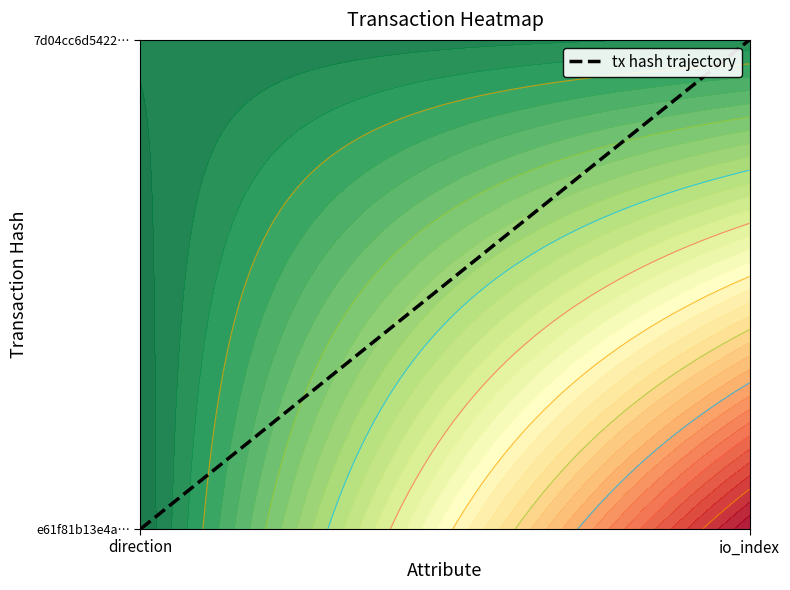

Which category has the highest value across all series?

io_index